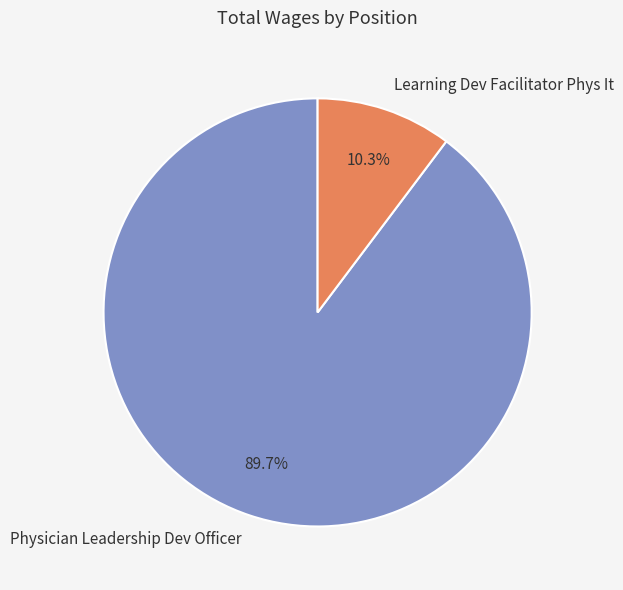

What percentage do Learning Dev Facilitator Phys It and Physician Leadership Dev Officer together represent?

100.0%